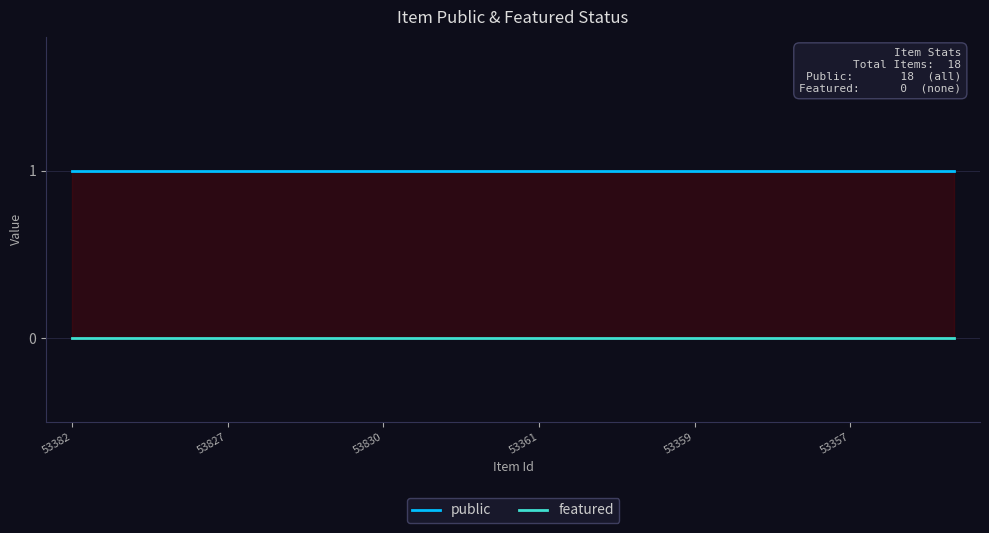

Is this an area chart (filled region under the line)?

No